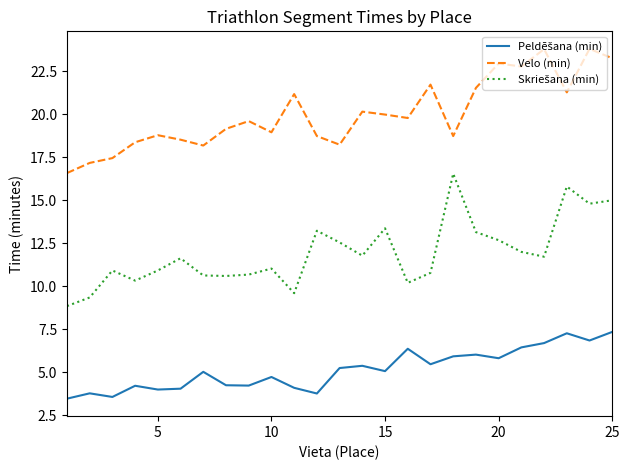

Which series has the largest total across all categories?

Velo (min)